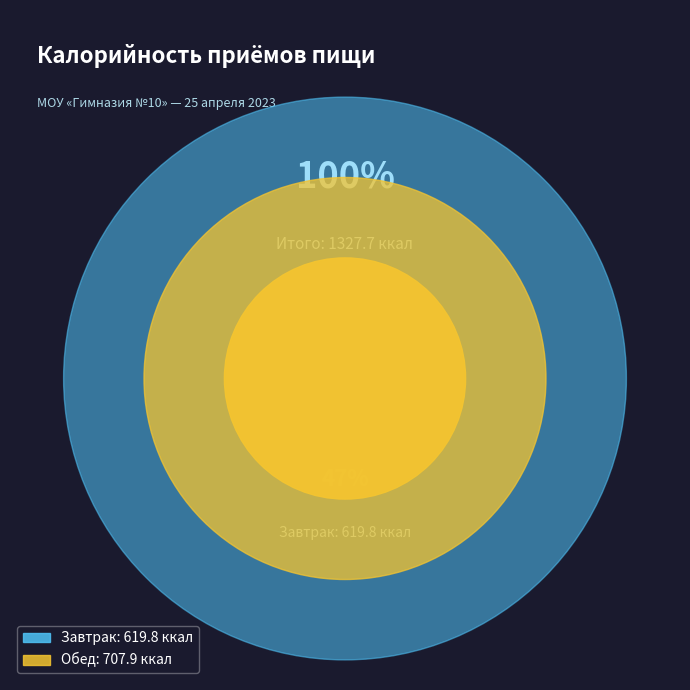

Count the number of slices in the pie.

2